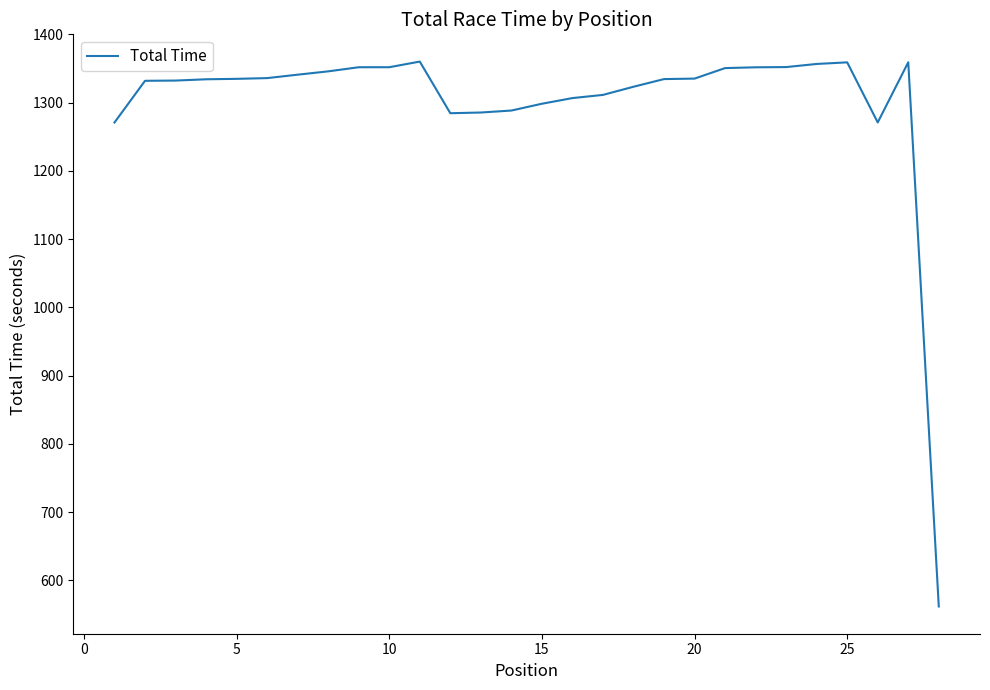

What is the maximum value shown in the chart?

1360.3